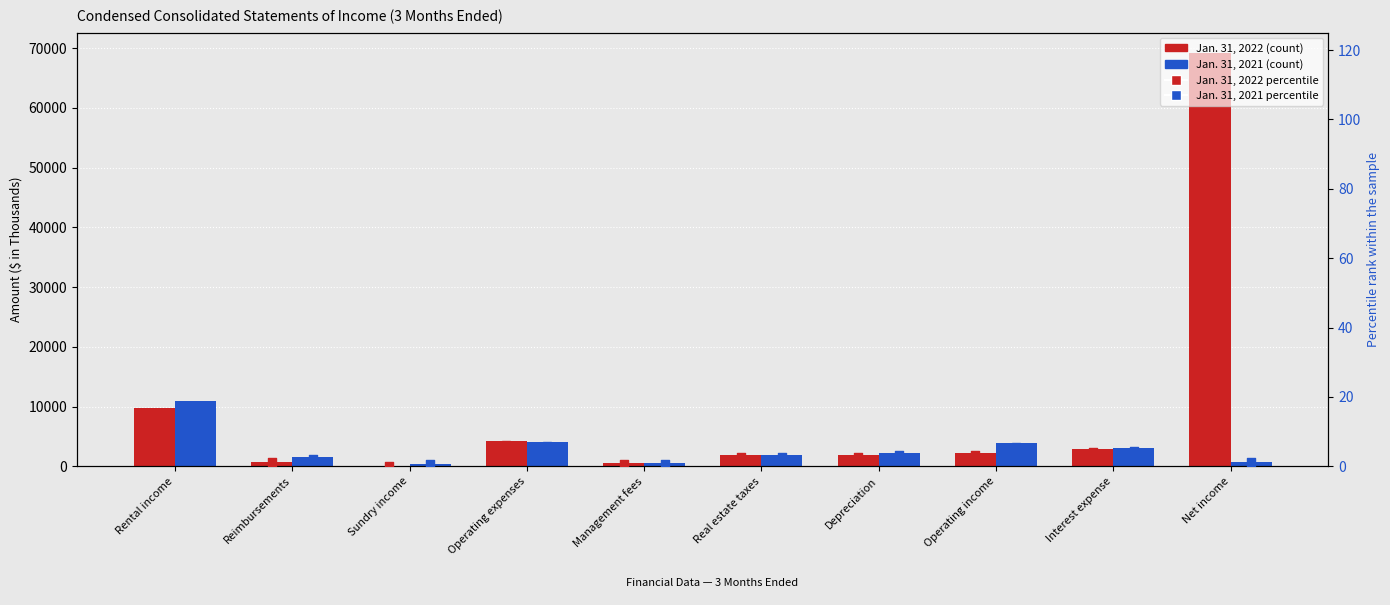

What is the total value across all series at Real estate taxes?

3785.5